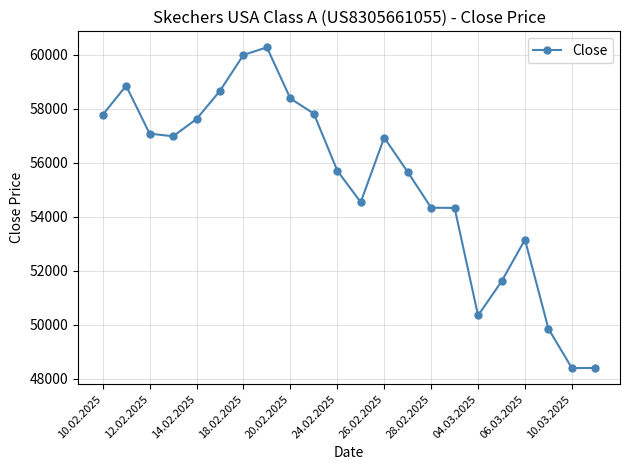

How many series are shown in this chart?

1